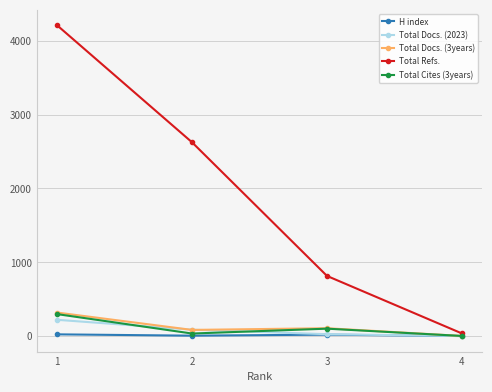

The value of Total Cites (3years) at 1 is 473. True or false?

False